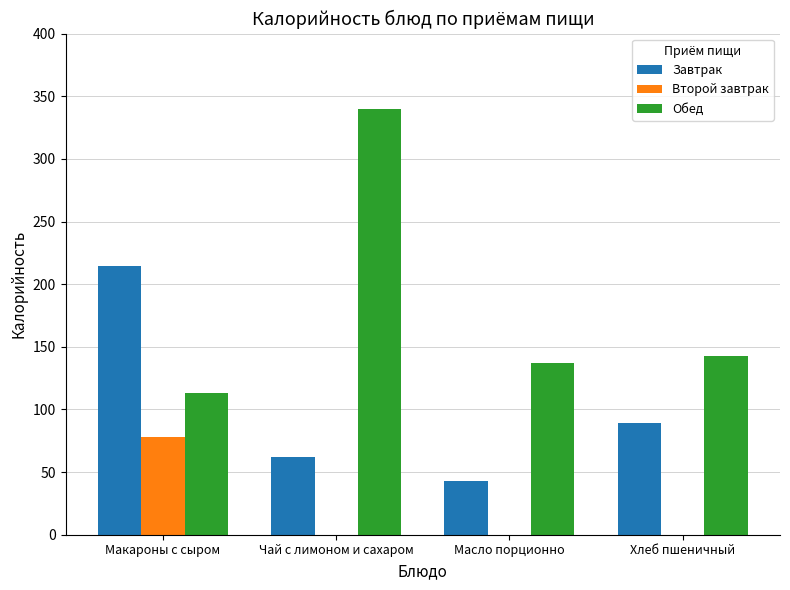

Which series changed the most between Масло порционно and Хлеб пшеничный?

Завтрак